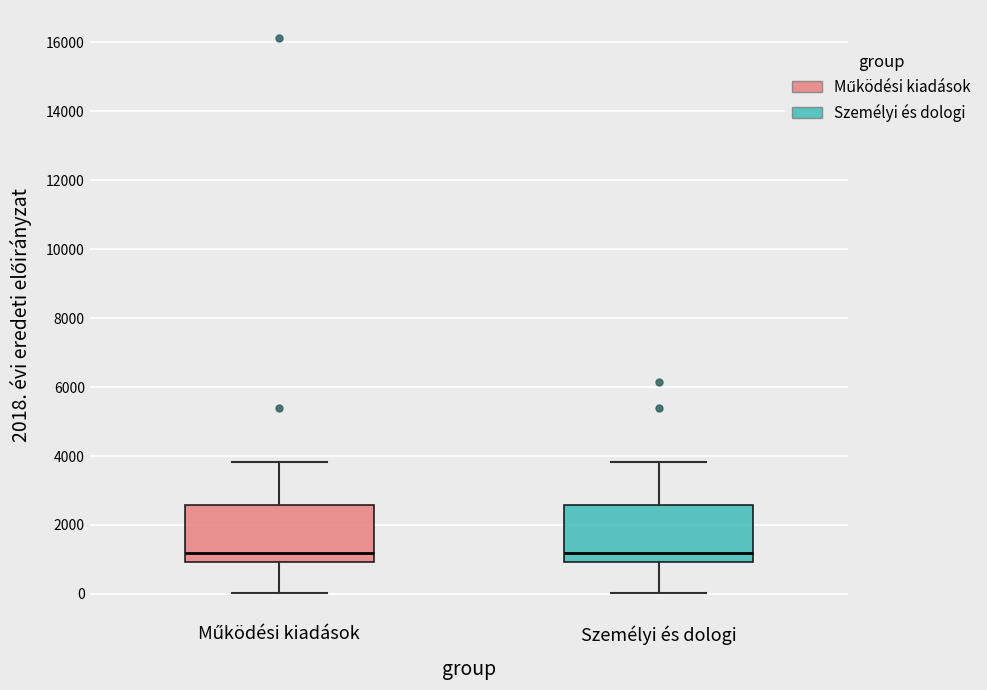

Reading left to right, read every box against the y-axis: the position of its median line, the range the box covers, and the ends of its whiskers. The values are not printed on the chart, so give them approximately, as read against the axis.

Működési kiadások: median 1200, box 1000 to 2600, whiskers 0 to 3800
Személyi és dologi: median 1200, box 1000 to 2600, whiskers 0 to 3800